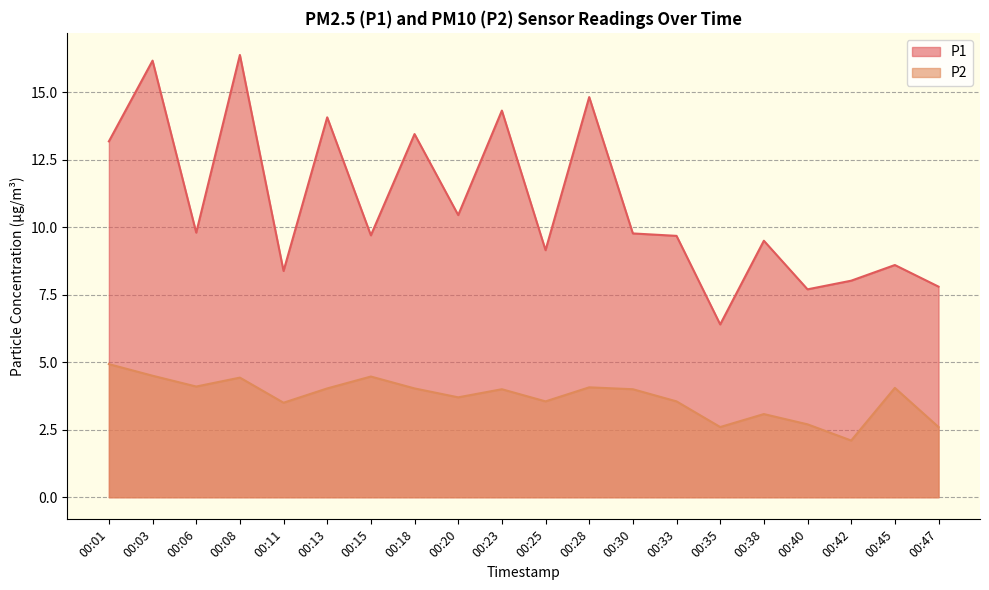

Reading left to right, extract all data points from this chart.

P1: 13.2	16.2	9.8	16.4	8.4	14.1	9.7	13.4	10.4	14.3	9.2	14.8	9.8	9.7	6.4	9.5	7.7	8.0	8.6	7.8
P2: 4.9	4.5	4.1	4.4	3.5	4.0	4.5	4.0	3.7	4.0	3.5	4.1	4.0	3.5	2.6	3.1	2.7	2.1	4.0	2.6